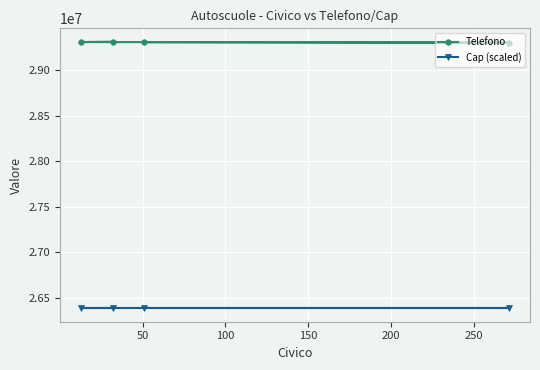

What is the average value of the Cap (scaled) series?

26380890.0